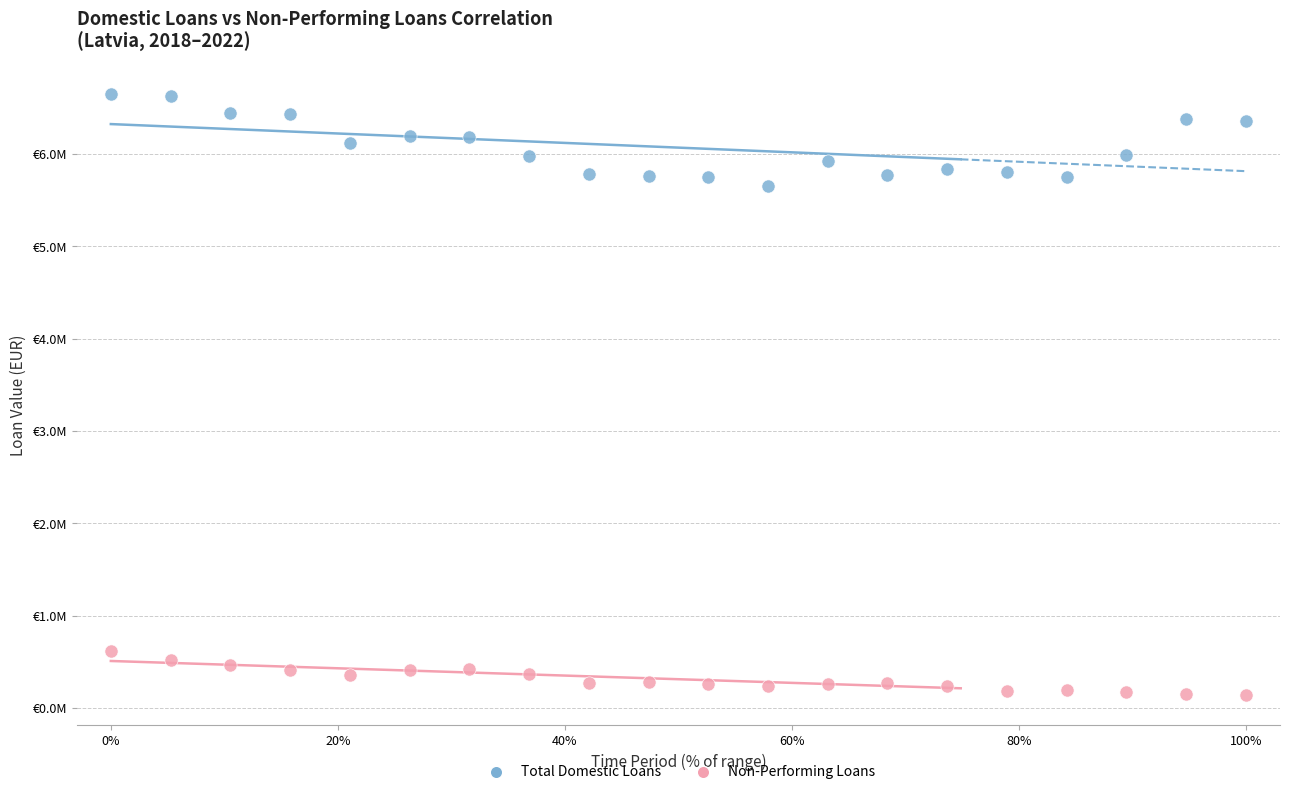

Which series has the largest Y range (max minus min)?

Total Domestic Loans